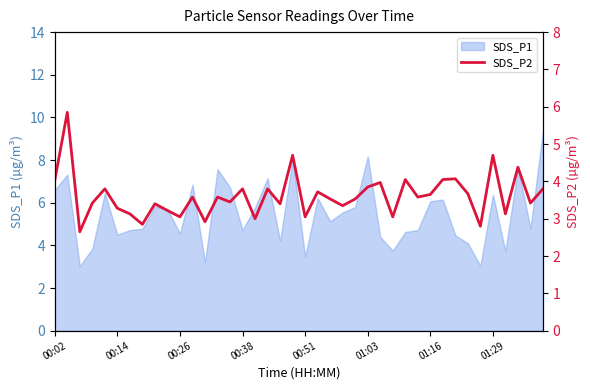

True or false: SDS_P1 has a value of 4.5 at 00:14.

True